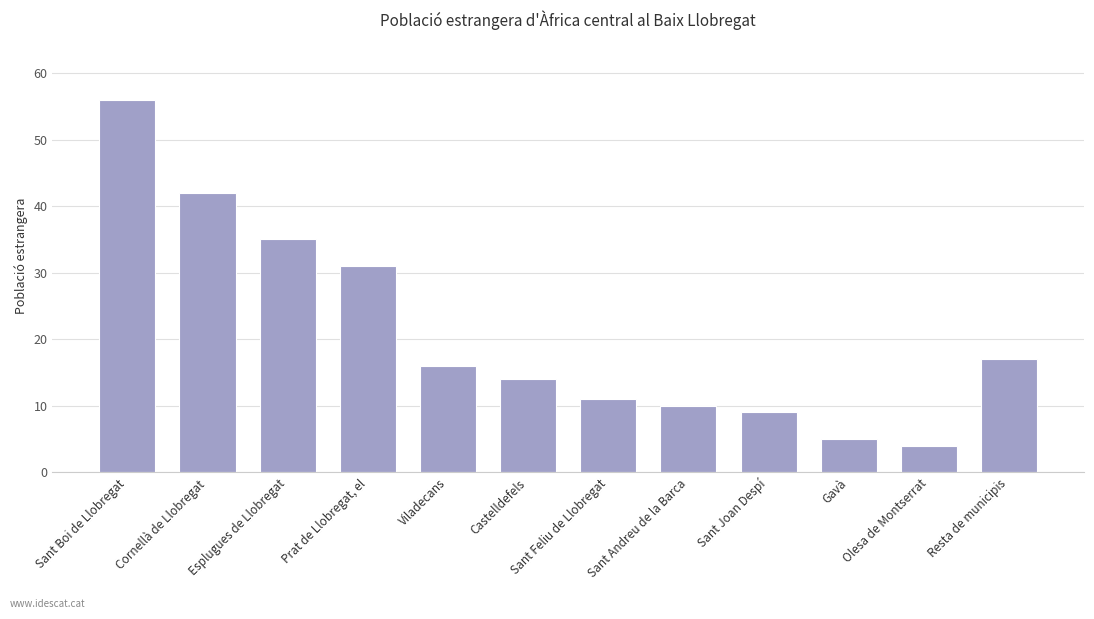

Reading left to right, transcribe all the data shown in this chart.

56	42	35	31	16	14	11	10	9	5	4	17